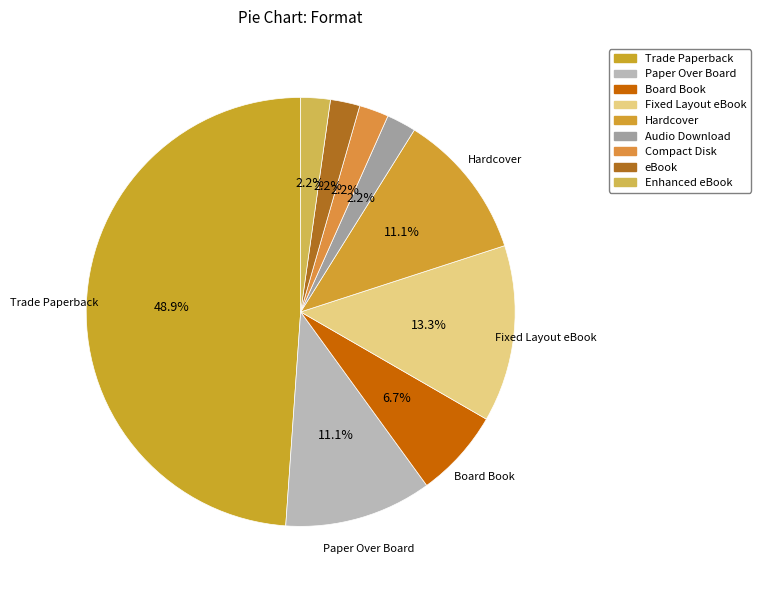

Count the number of slices in the pie.

9